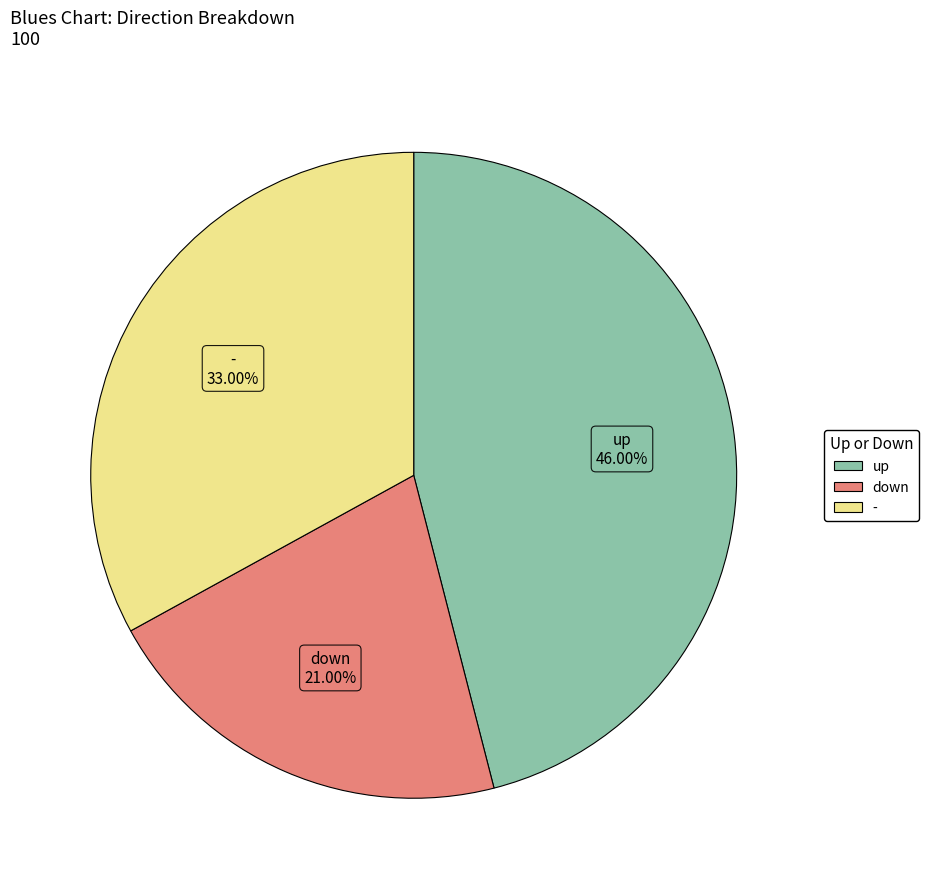

Is up the majority of the pie?

No